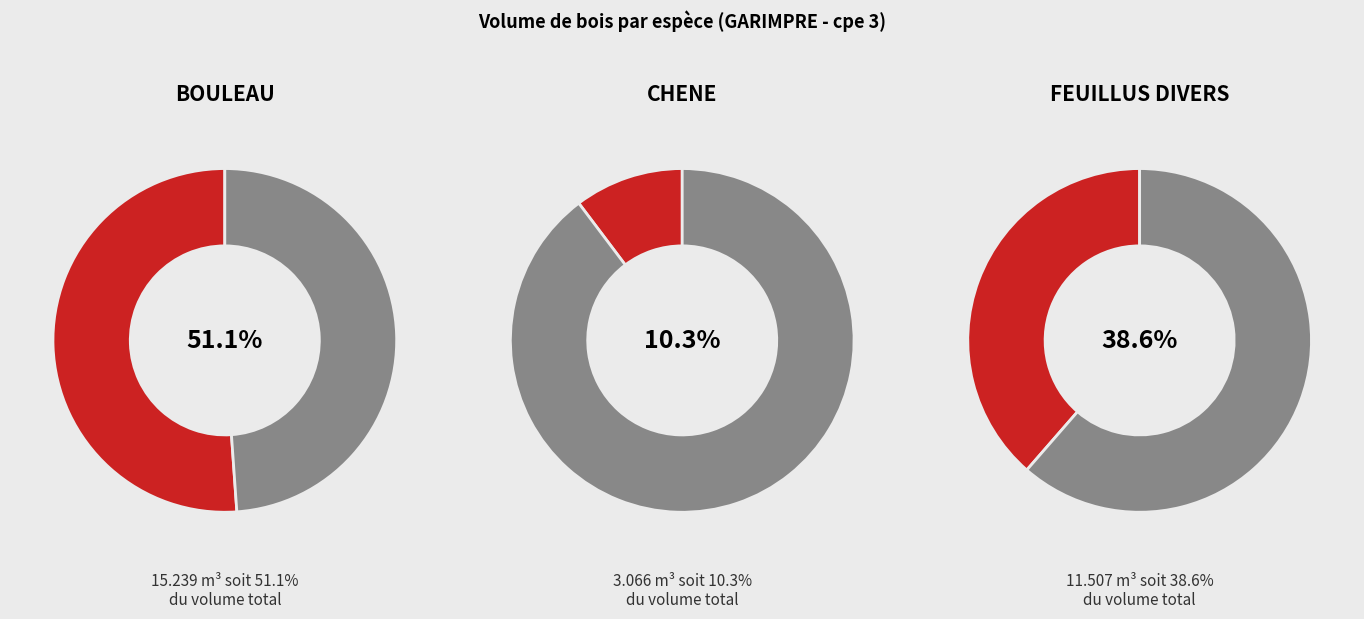

How many slices are in this pie chart?

3